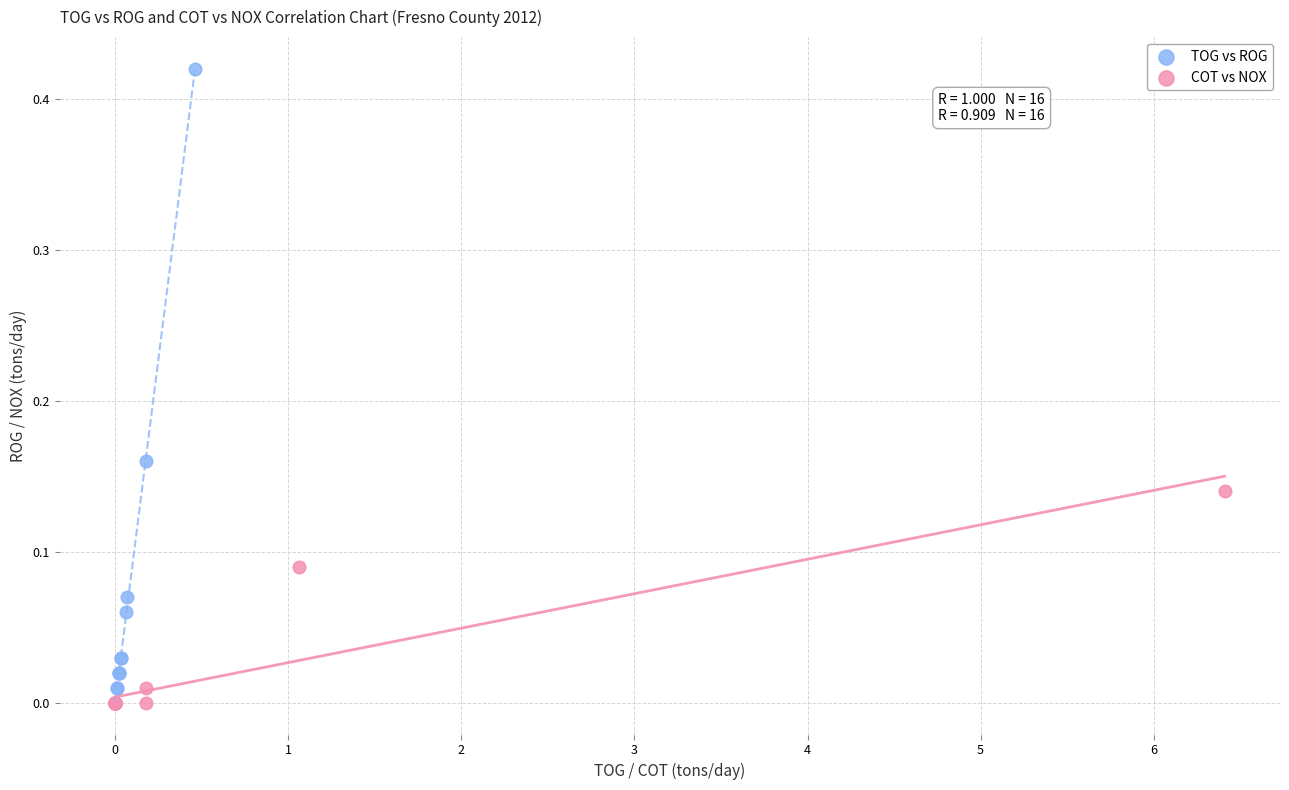

Which series has the largest Y range (max minus min)?

TOG vs ROG